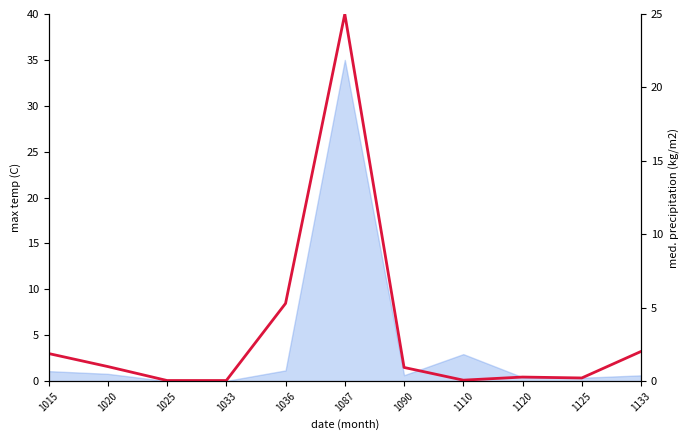

How many data points does each series have?

11